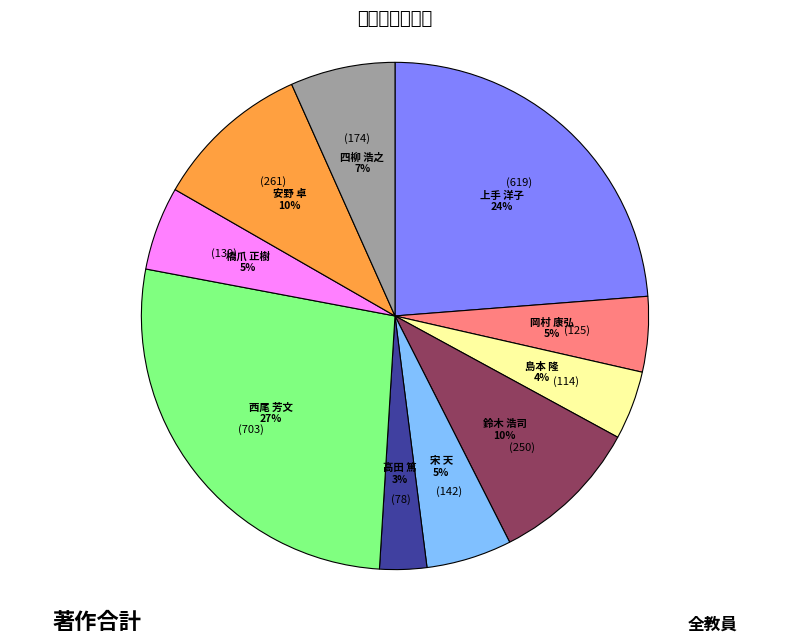

To the nearest percent, what is the difference between the largest and smallest slice percentages?

24%